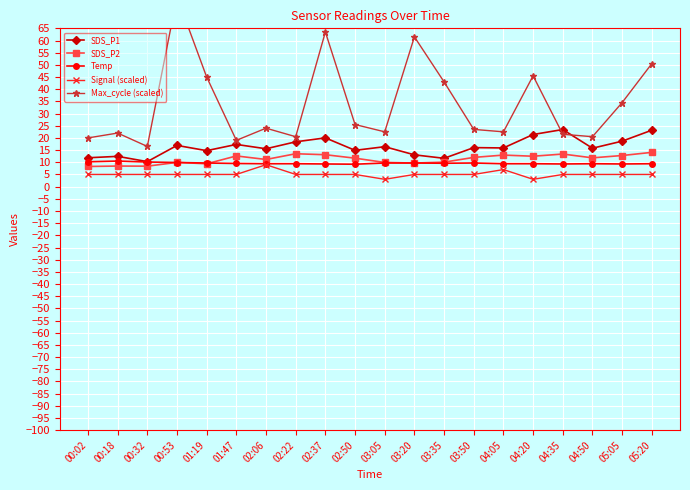

What is the label of the 11th point from the left?

03:05